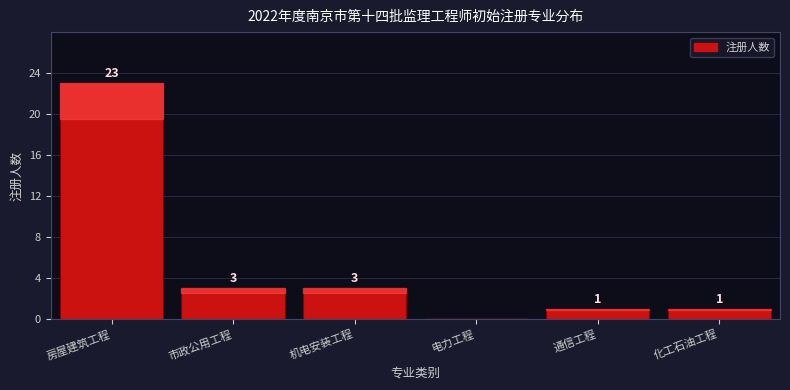

Reading left to right, list all the values displayed in this chart.

房屋建筑工程=23	市政公用工程=3	机电安装工程=3	电力工程=0	通信工程=1	化工石油工程=1